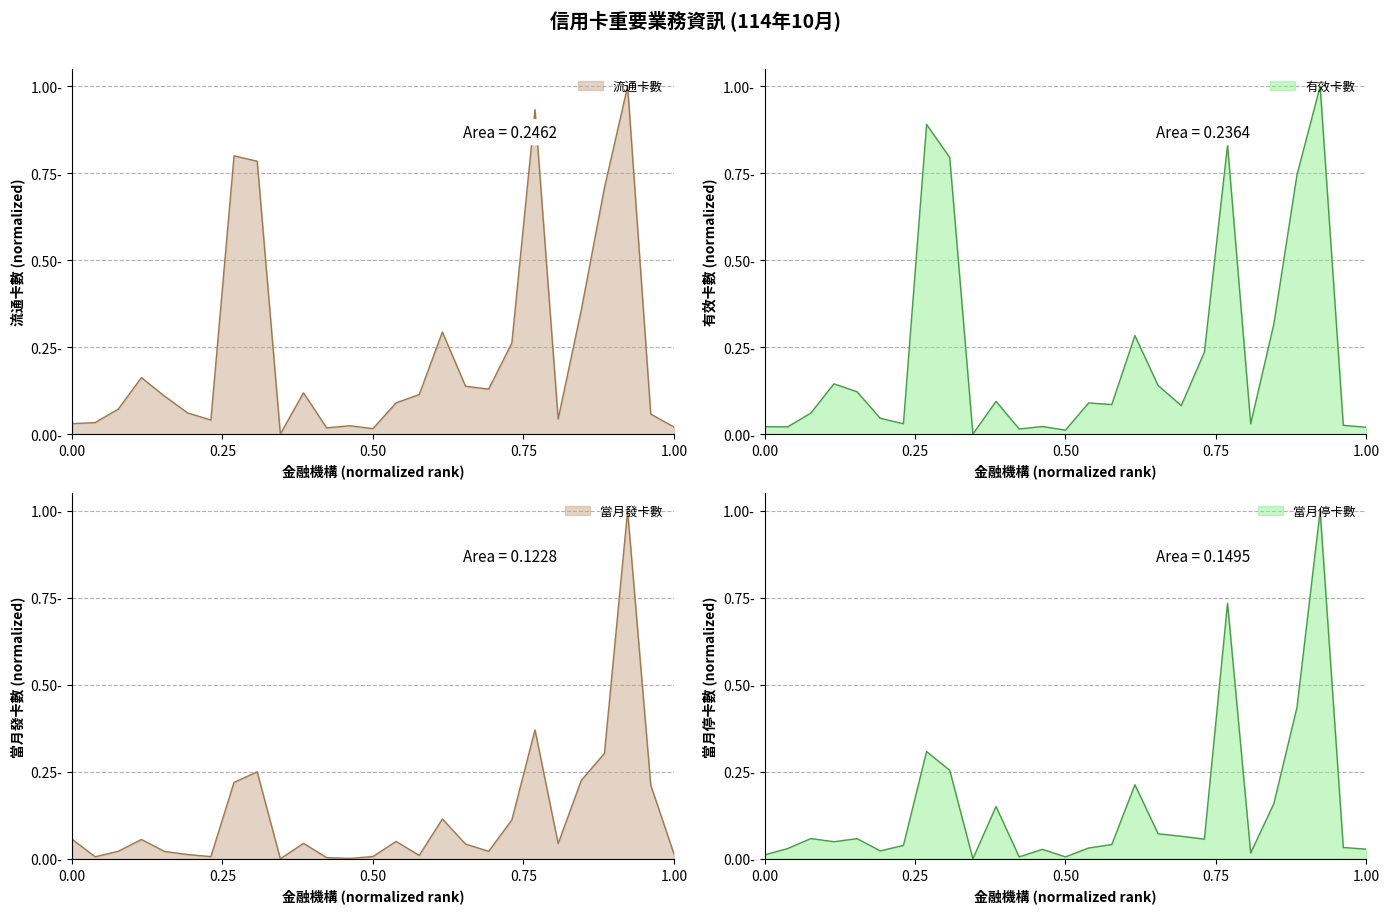

Which category has the highest value in the 流通卡數 series?

中國信託商業銀行